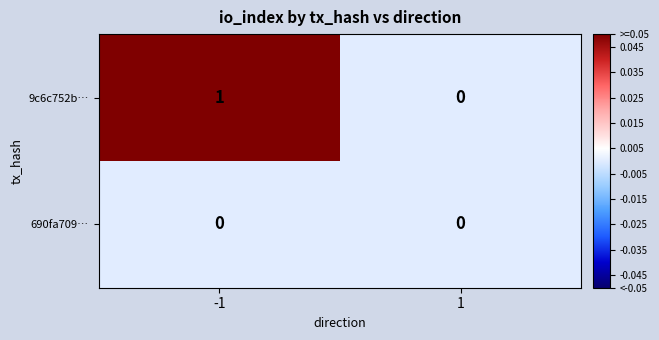

The value of 690fa709… at 1 is 0. True or false?

True